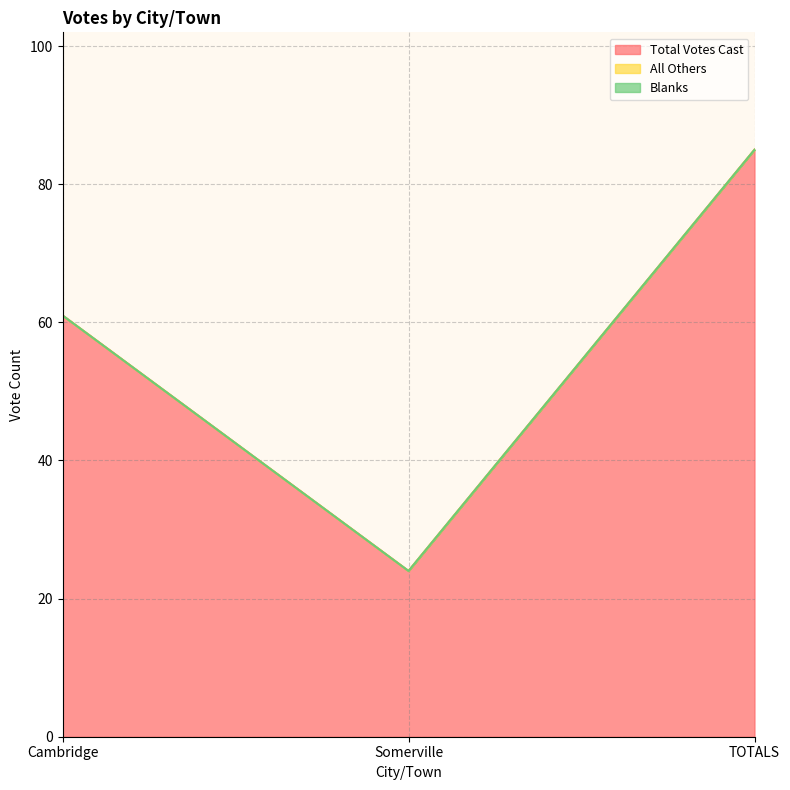

What is the label of the 3rd point from the left?

TOTALS